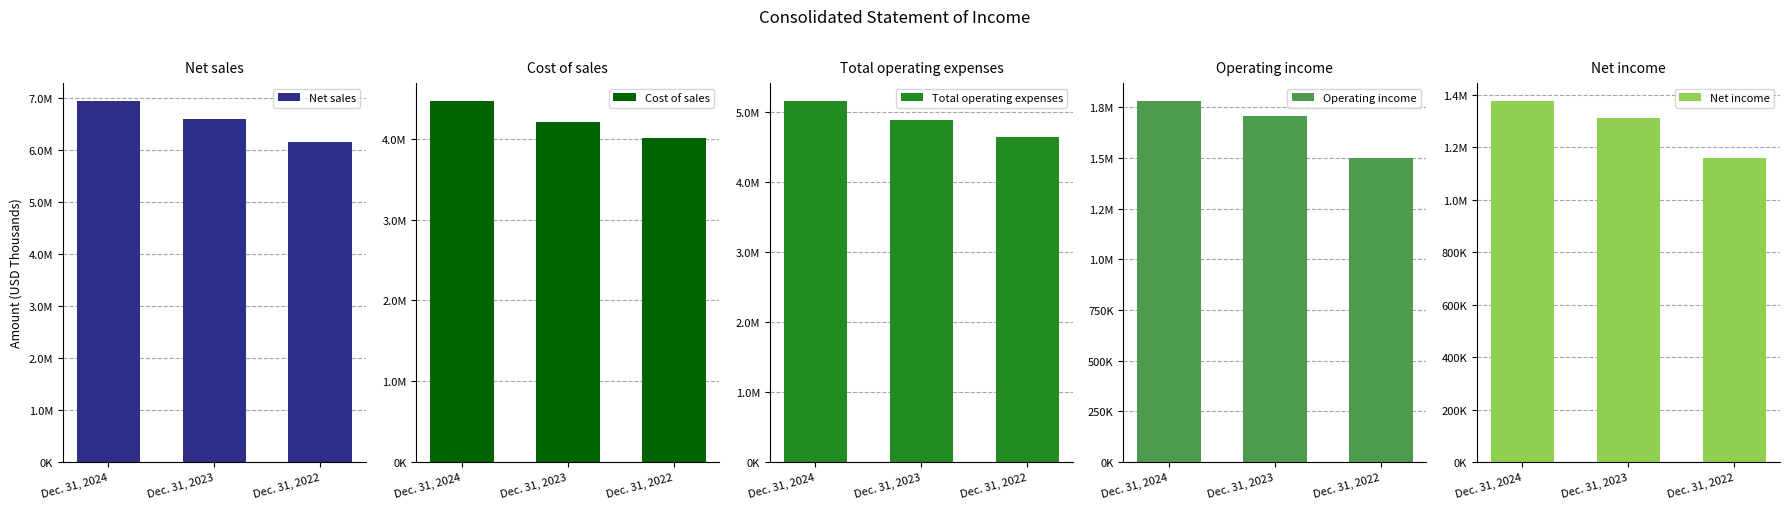

What is the value of the Net income bar at the 3rd from the left?

1159542